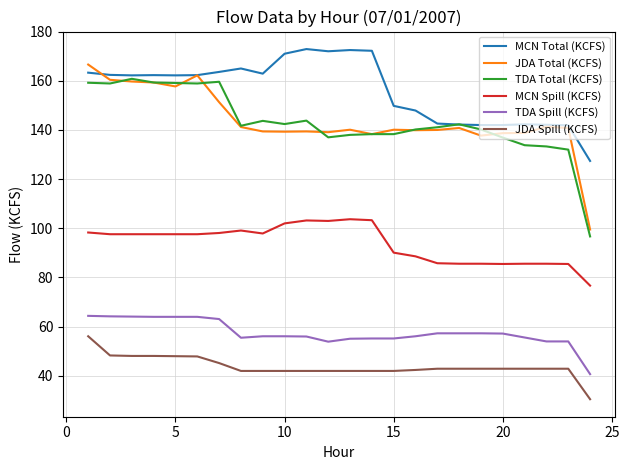

Which series has the largest total across all categories?

MCN Total (KCFS)